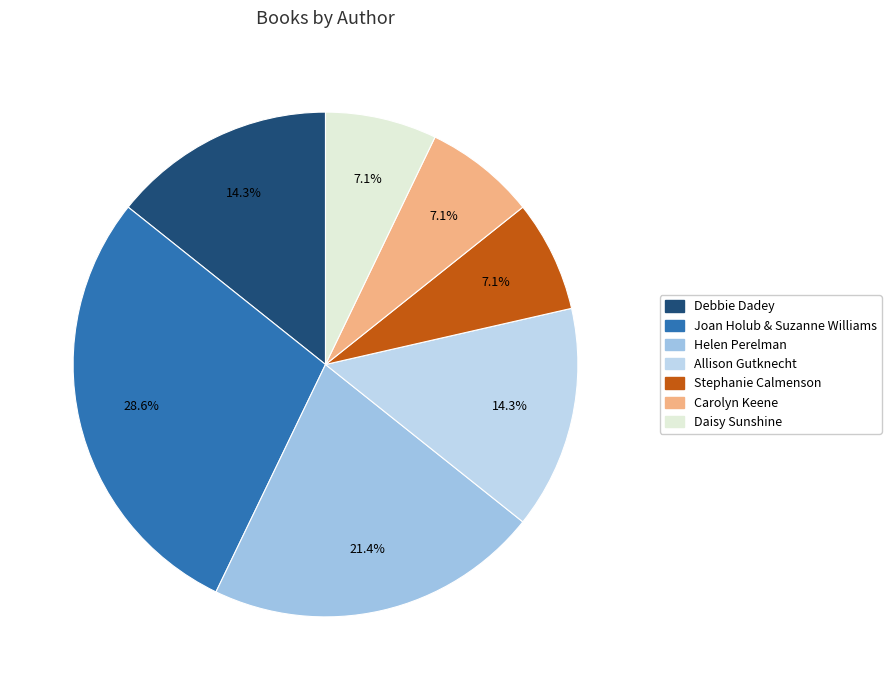

What is the change in value from Debbie Dadey to Stephanie Calmenson?

-1